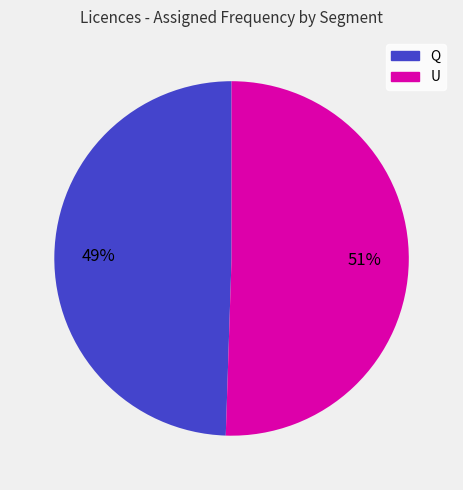

Count the number of slices in the pie.

2